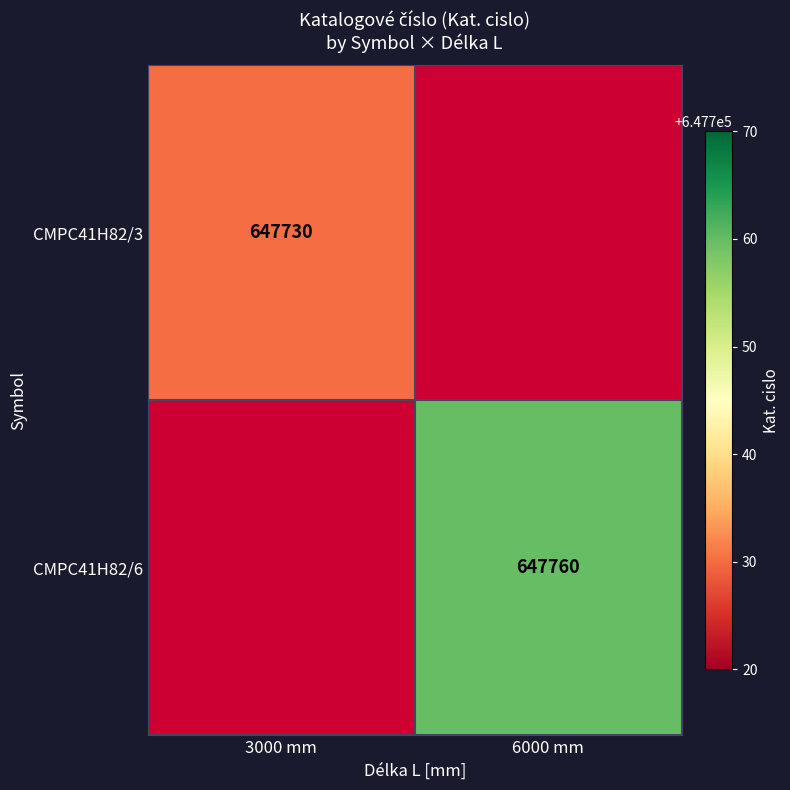

The value of CMPC41H82/6 at 6000 mm is 647760. True or false?

True